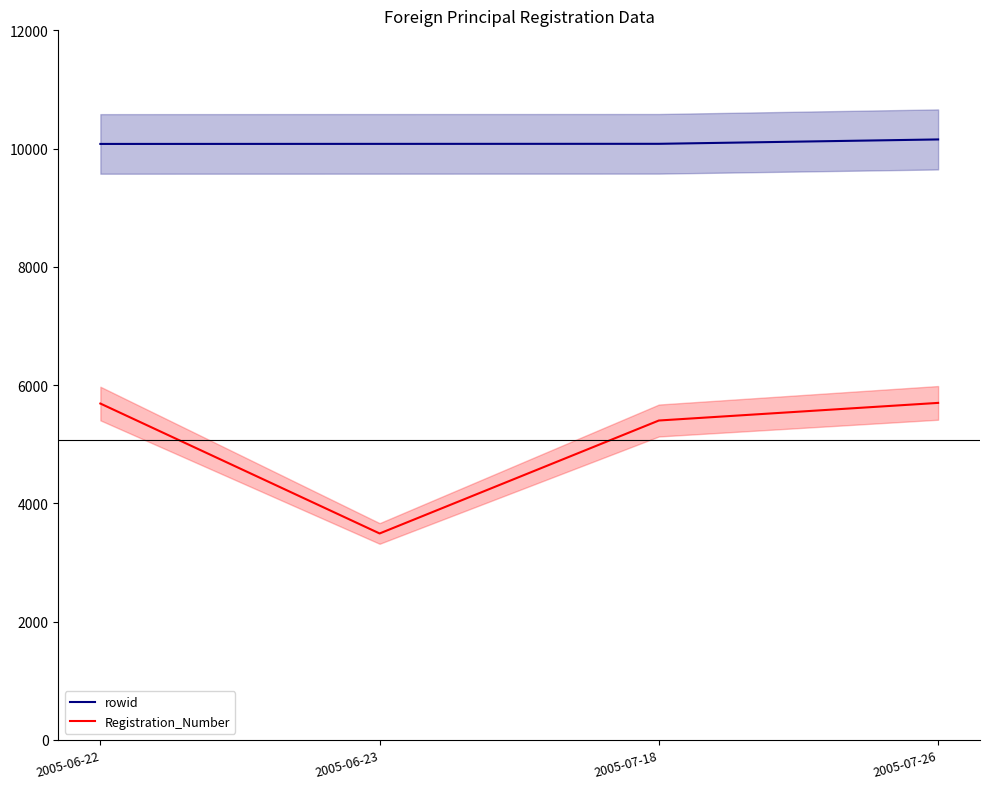

Reading left to right, list all the values displayed in this chart.

rowid: 2005-06-22=10079	2005-06-23=10080	2005-07-18=10081	2005-07-26=10155
Registration_Number: 2005-06-22=5689	2005-06-23=3492	2005-07-18=5402	2005-07-26=5700